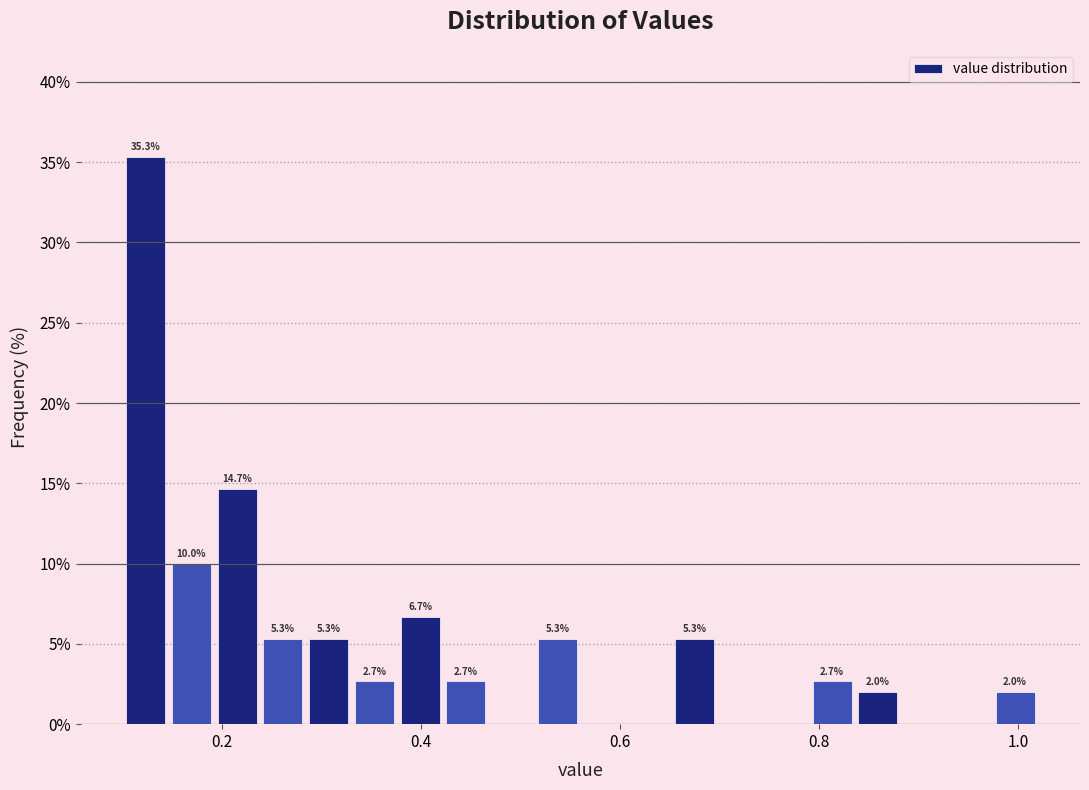

Around what value on the x-axis is the tallest bar? Give the approximate position of its centre, as read against the axis.

0.12